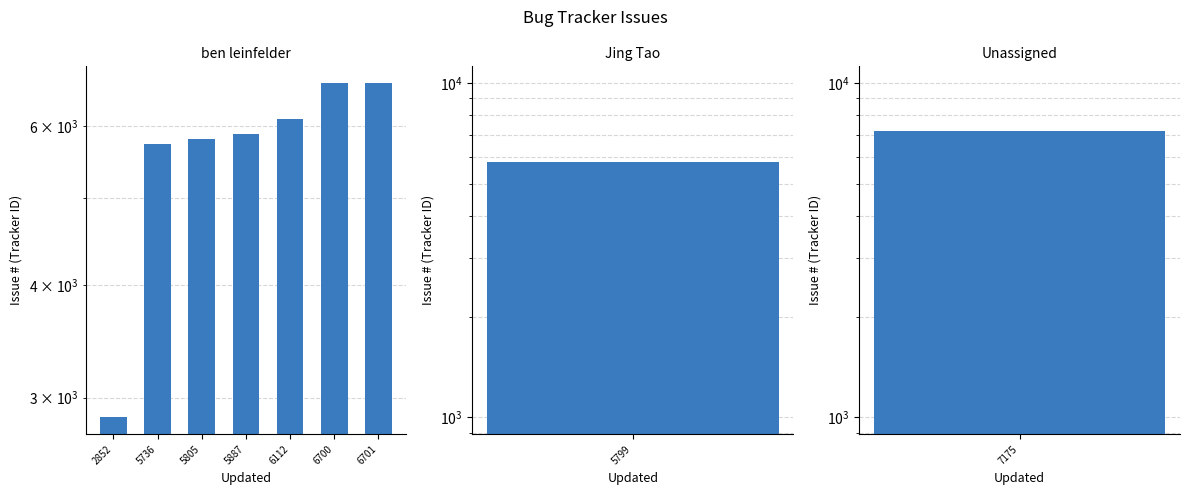

Rank the categories by value from highest to lowest.

6701, 6700, 6112, 5887, 5805, 5736, 2852